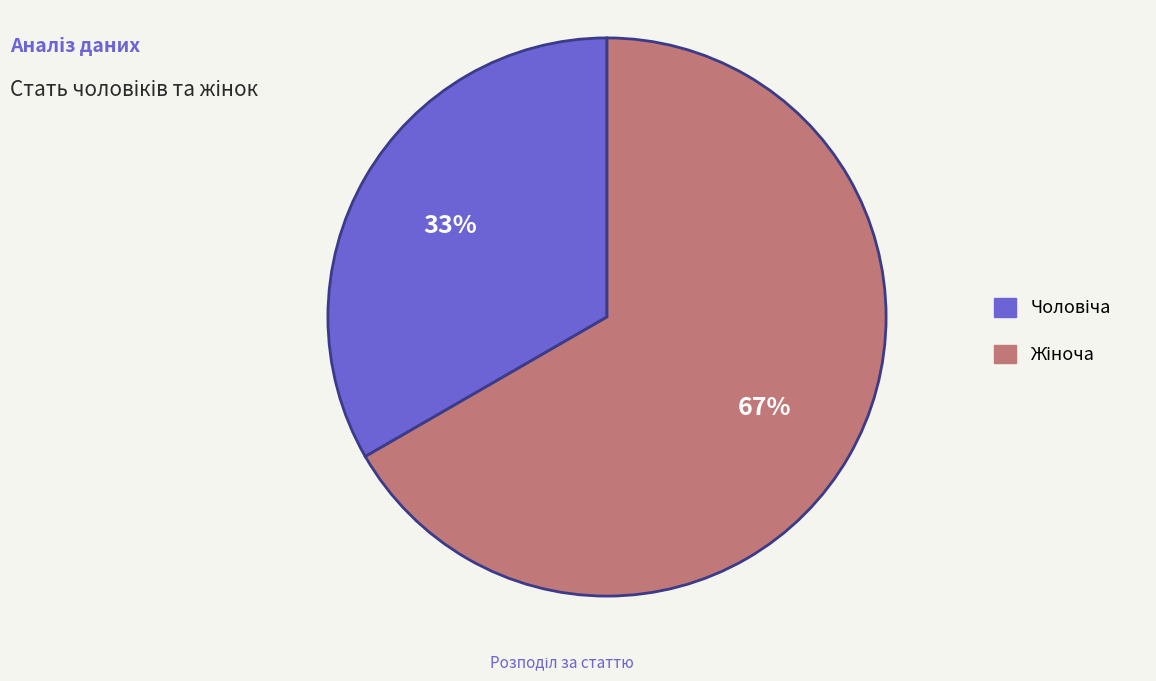

How many slices are in this pie chart?

2